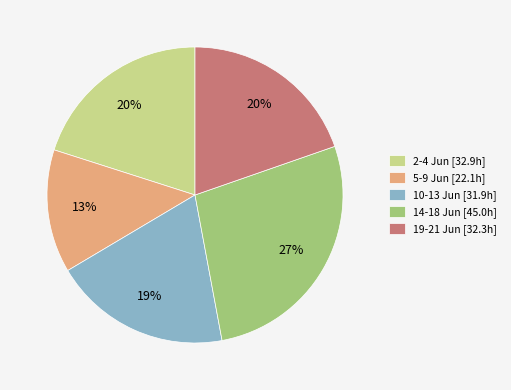

Does 14-18 Jun [45.0h] represent more than half of the total?

No